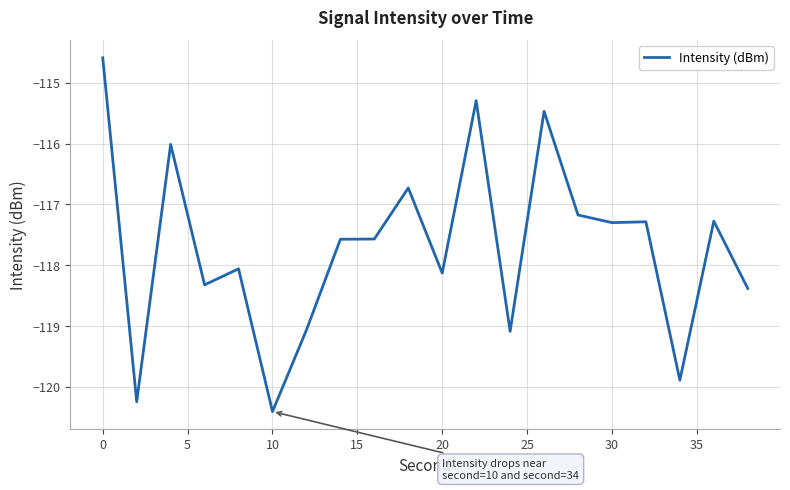

What is the difference between the maximum and minimum values?

5.8